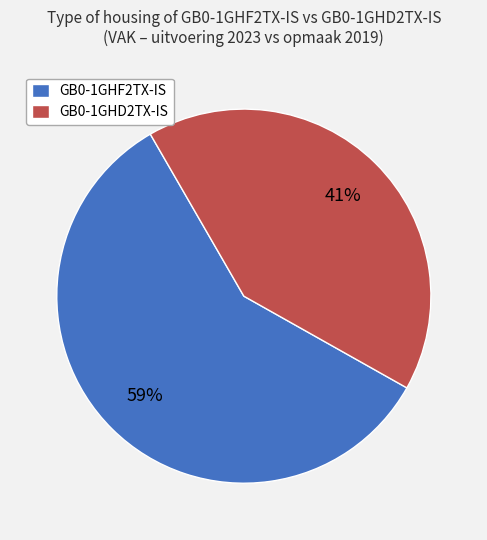

Is there a majority slice in this chart?

Yes